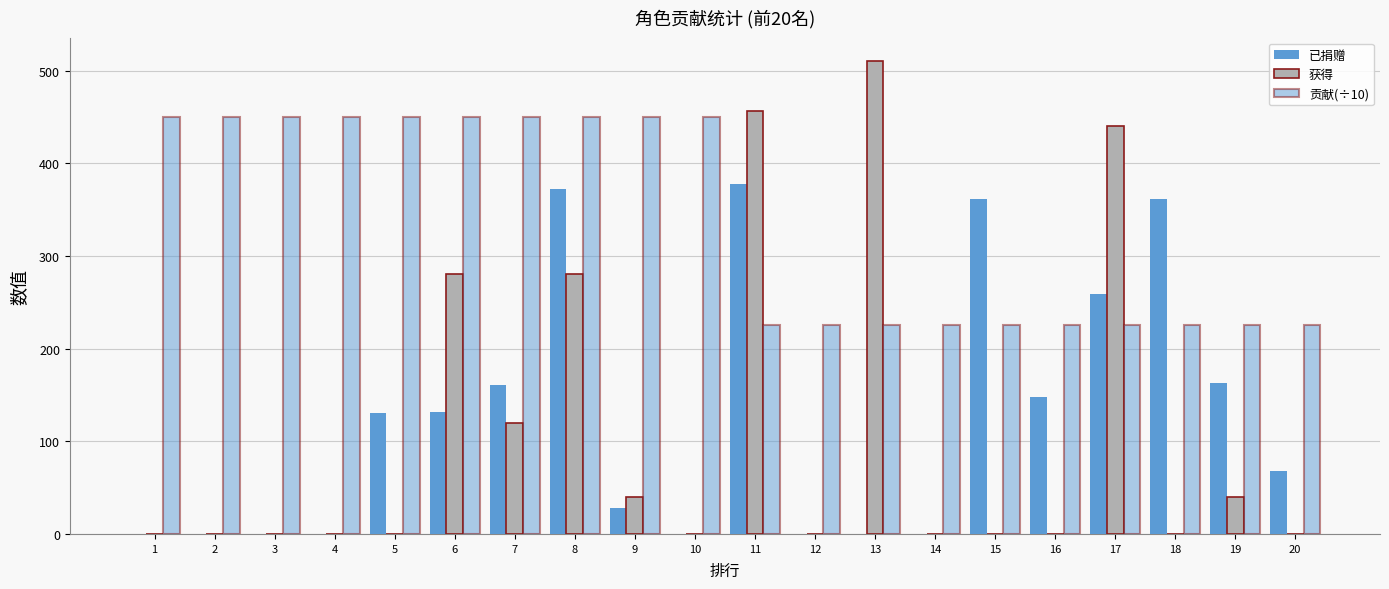

The 获得 series shows 302 at 17. True or false?

False